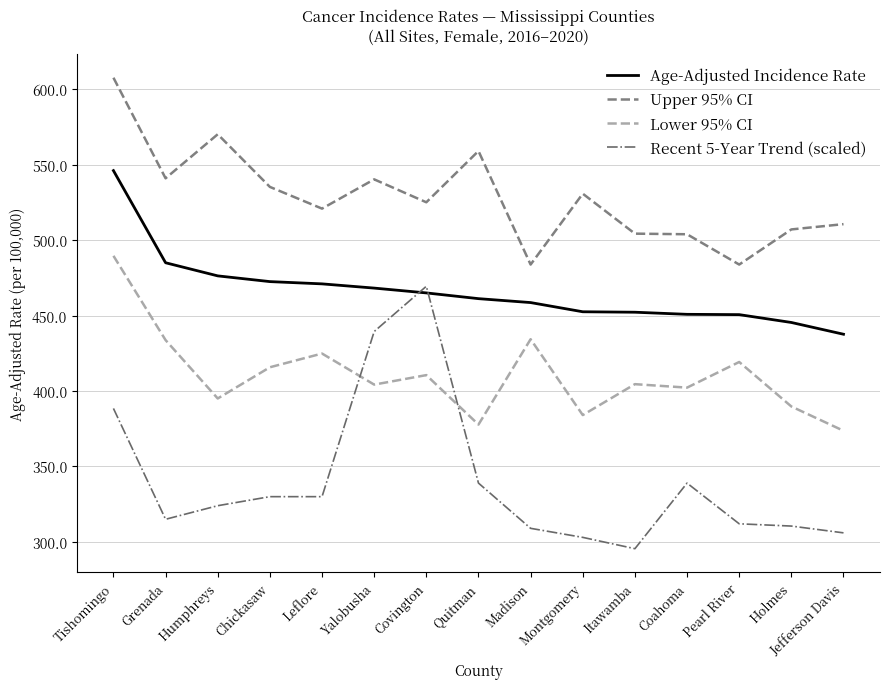

How many series are shown in this chart?

4